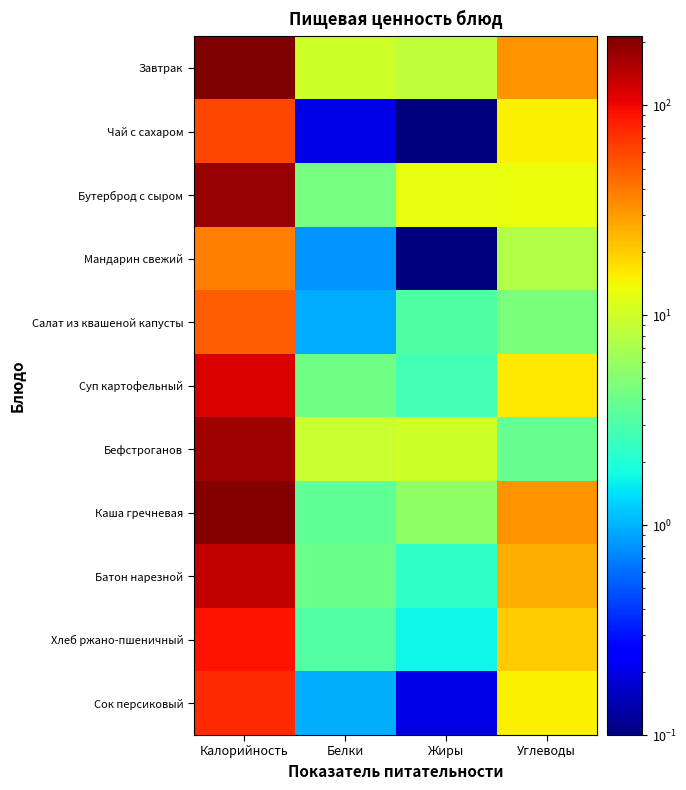

Which category has the highest value across all series?

Калорийность